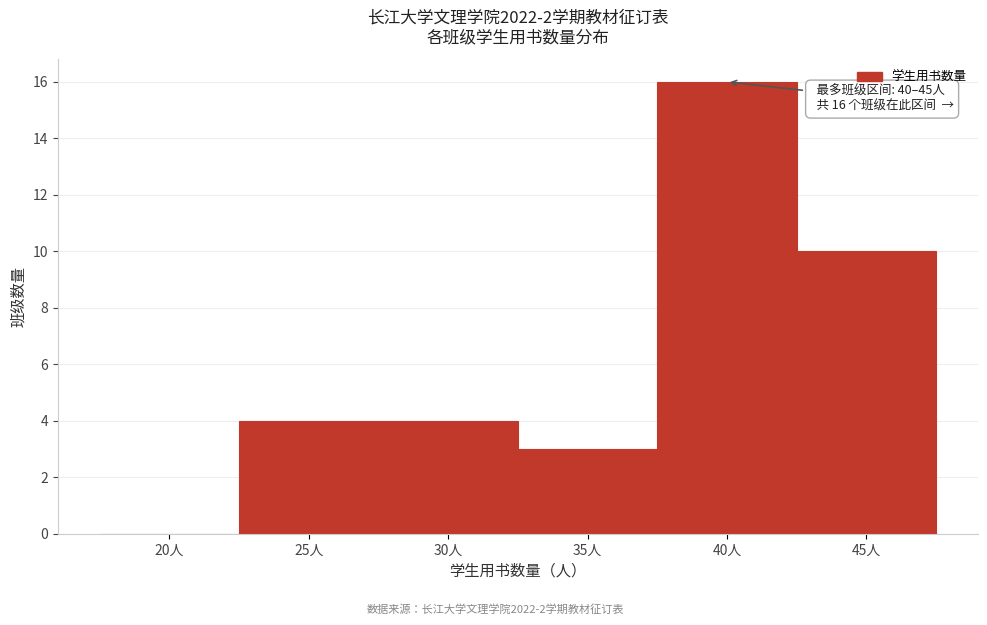

Reading left to right, what are all the values shown in this chart?

20人=0	25人=4	30人=4	35人=3	40人=16	45人=10